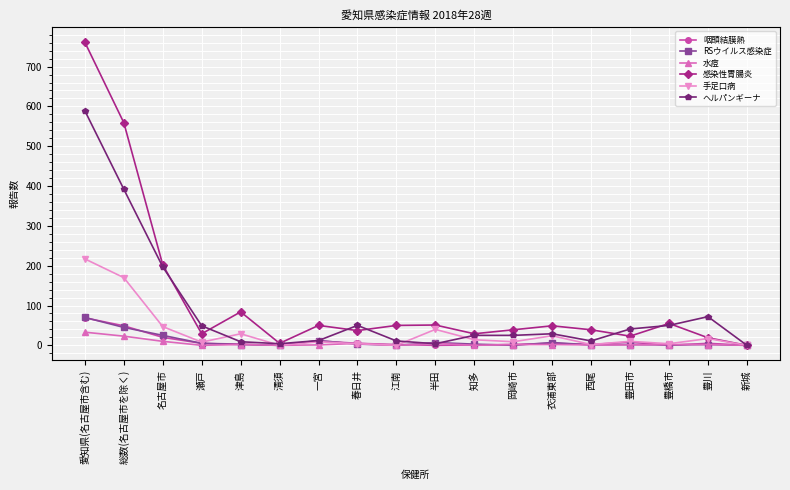

True or false: RSウイルス感染症 has more than 1 points higher than both neighbors.

True